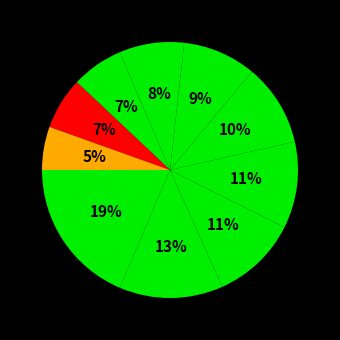

Count the number of slices in the pie.

10